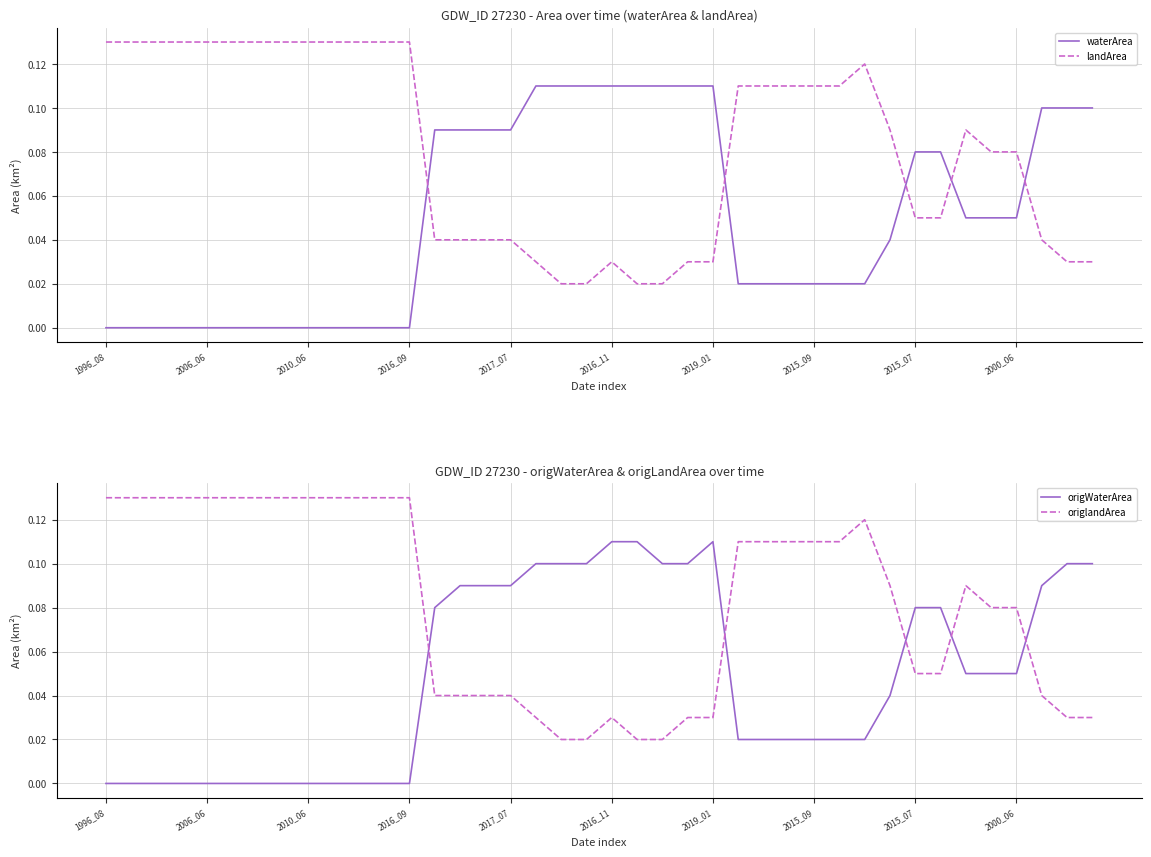

After their last crossing, which series has the higher values: origlandArea or origWaterArea?

origWaterArea